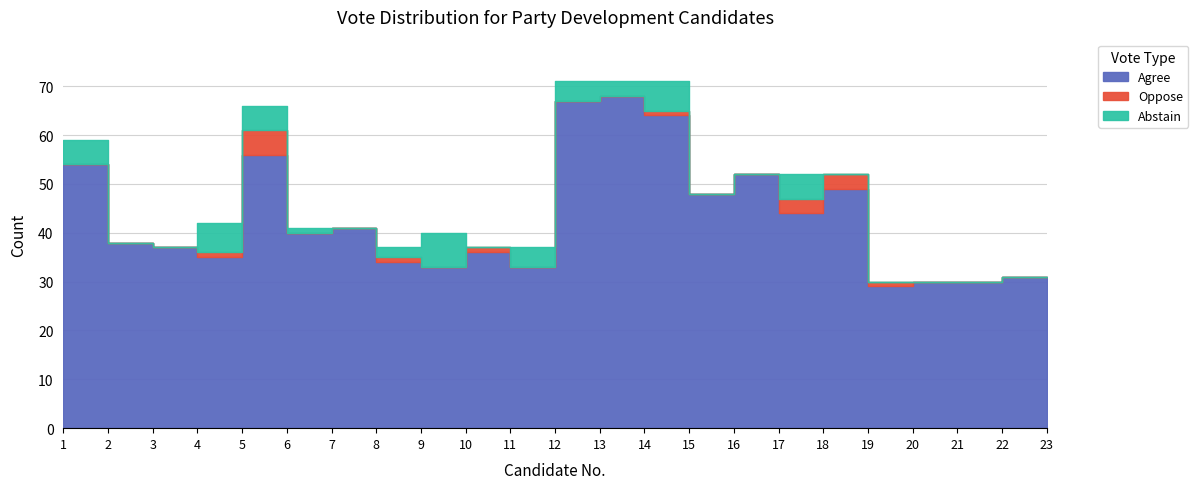

List the series in order of their peak value, highest first.

Agree, Abstain, Oppose